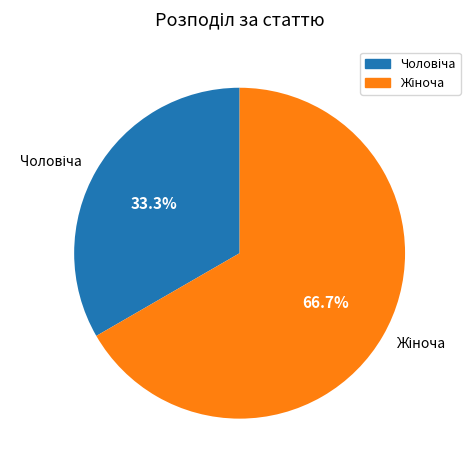

Does any single category account for the majority?

Yes